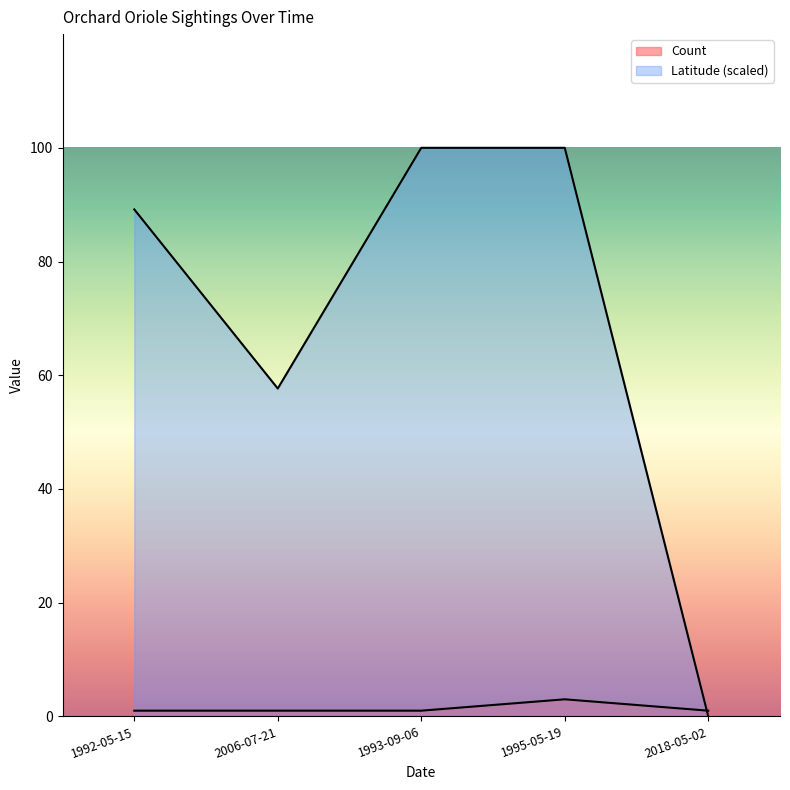

List the series in order of their overall mean, lowest first.

Count, Latitude